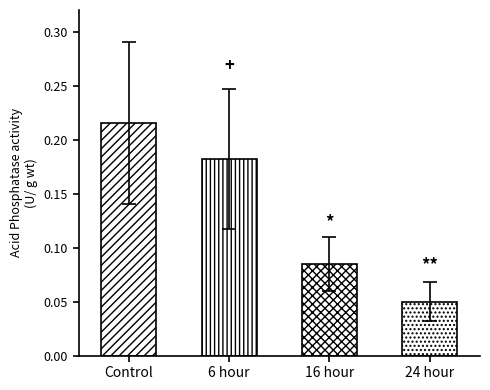

Reading left to right, list all the values displayed in this chart.

0.2	0.2	0.1	0.1